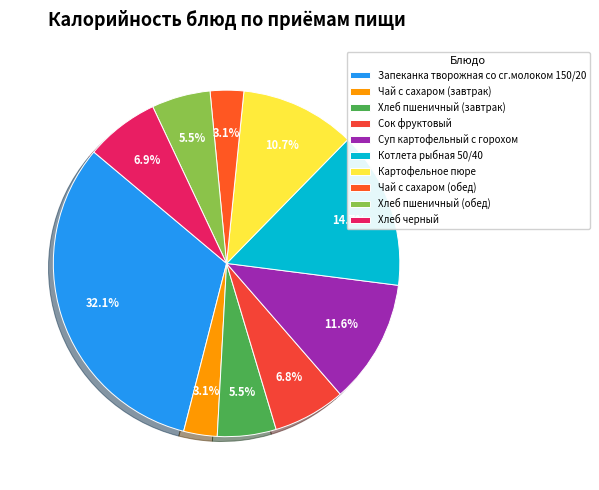

What percentage do Сок фруктовый and Хлеб черный together represent?

13.6%